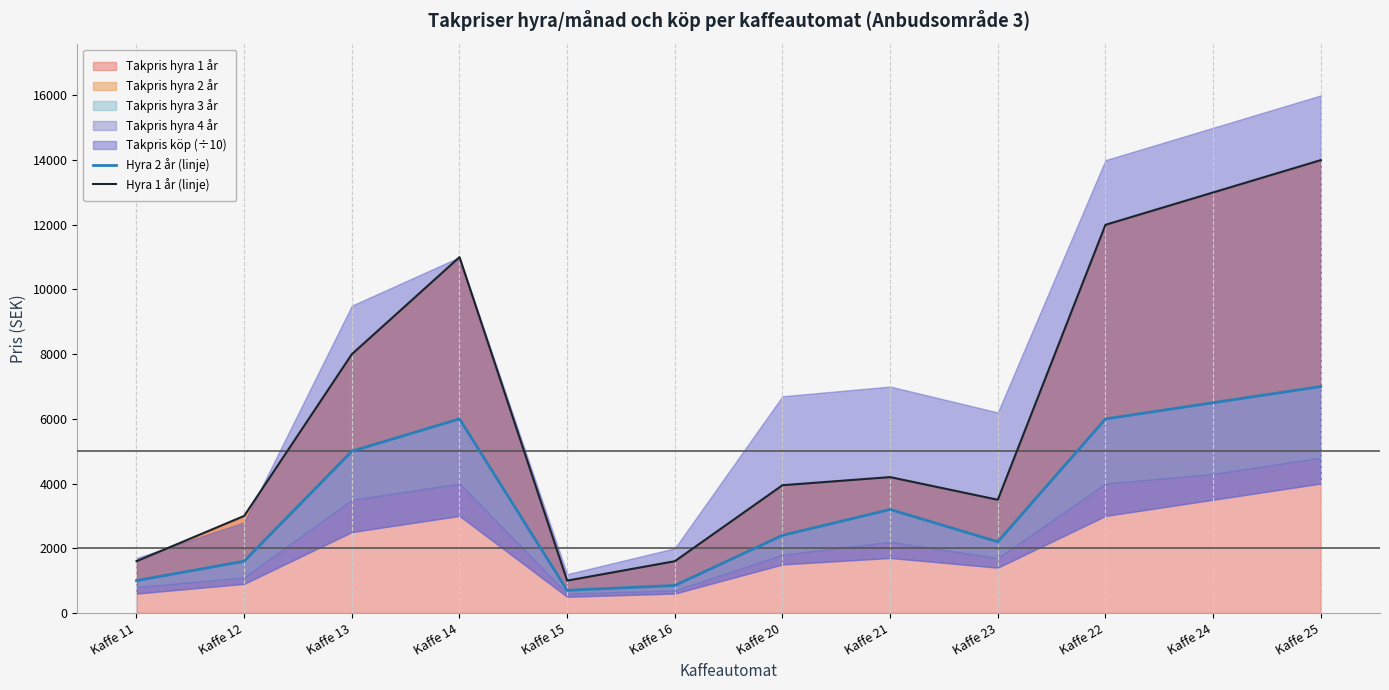

Is it true that Hyra 1 år (linje) equals 4200 at Kaffe 21?

True